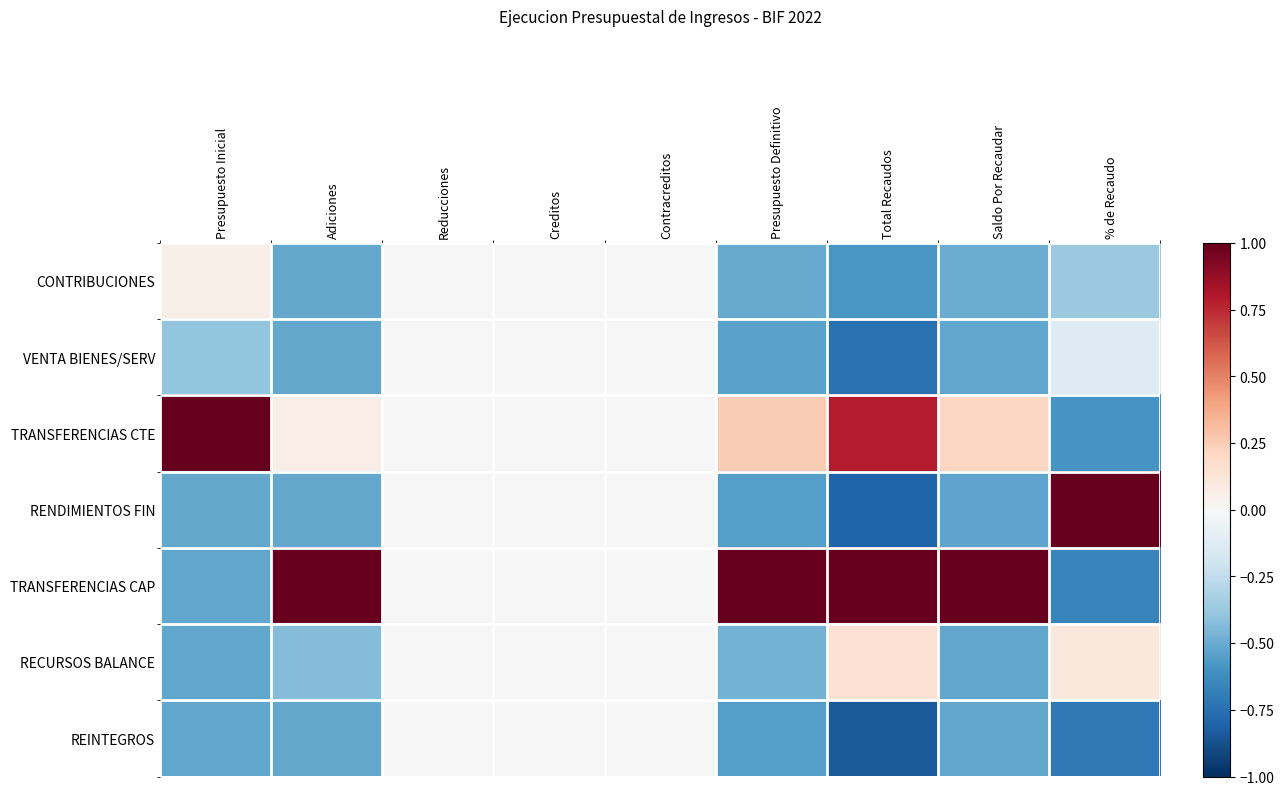

What is the total value across all series at Adiciones?

-1.4